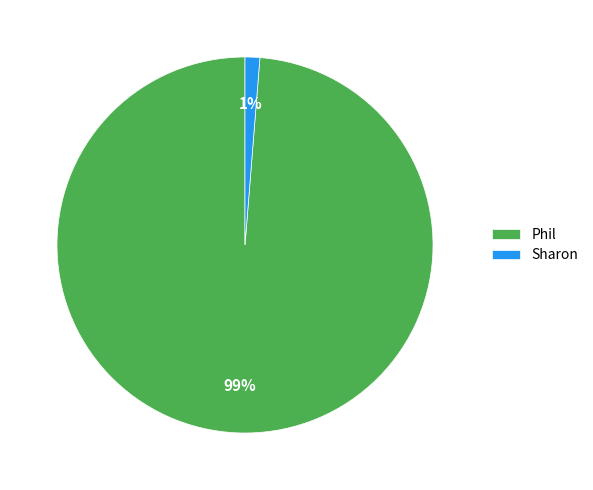

Which has a higher value, Phil or Sharon?

Phil